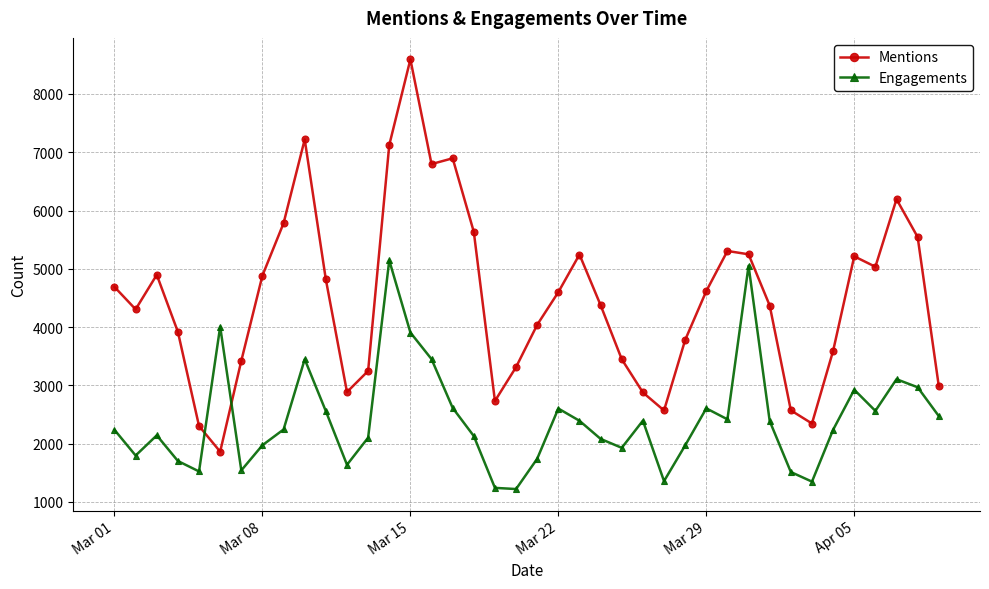

List the series in order of their overall mean, lowest first.

Engagements, Mentions